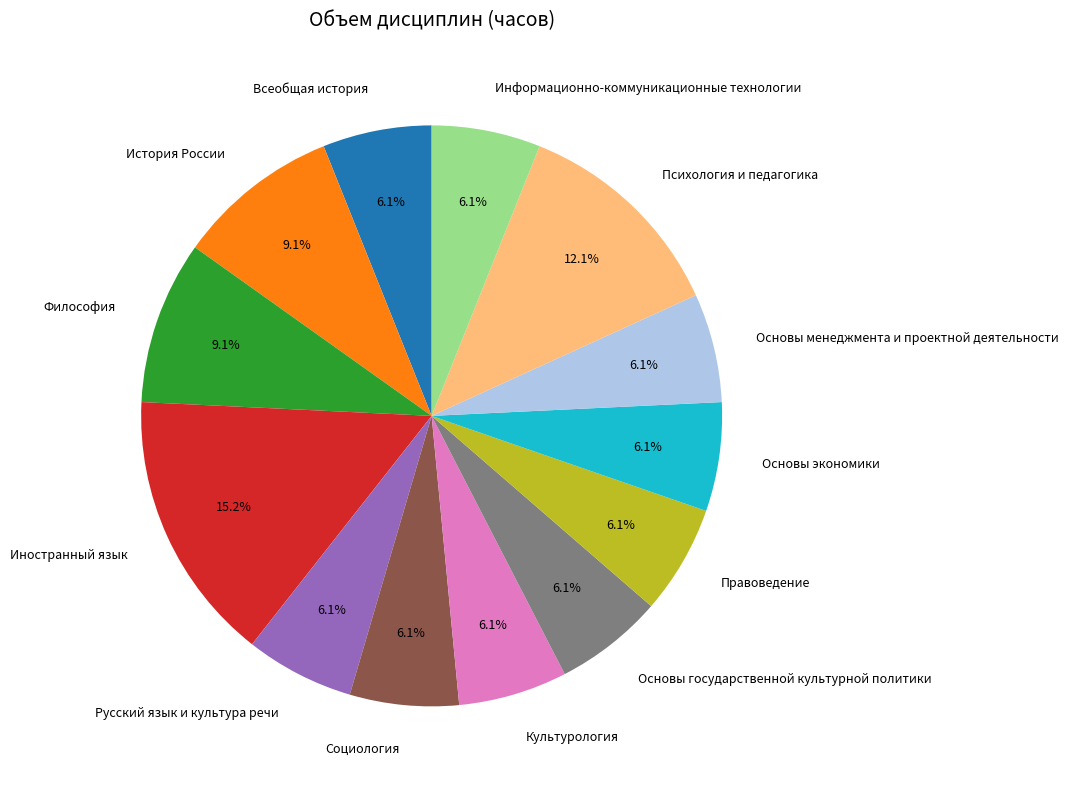

To the nearest percent, what is the difference between the Основы экономики and Иностранный язык slice percentages?

9%